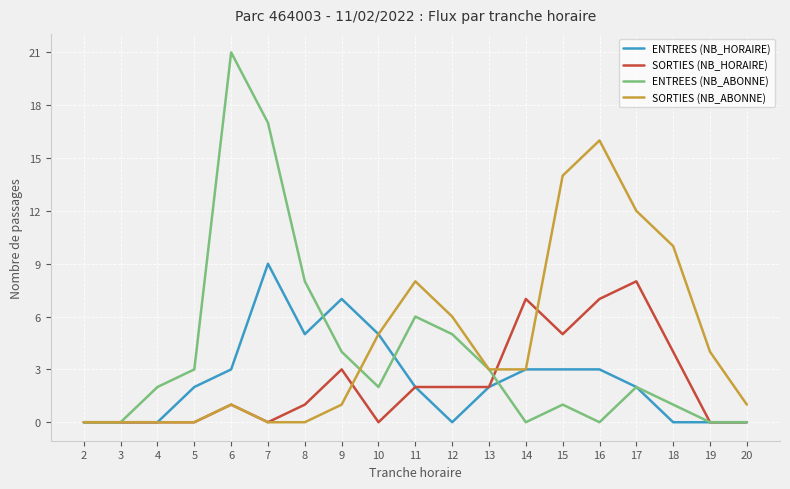

What is the total value across all series at 8?

14